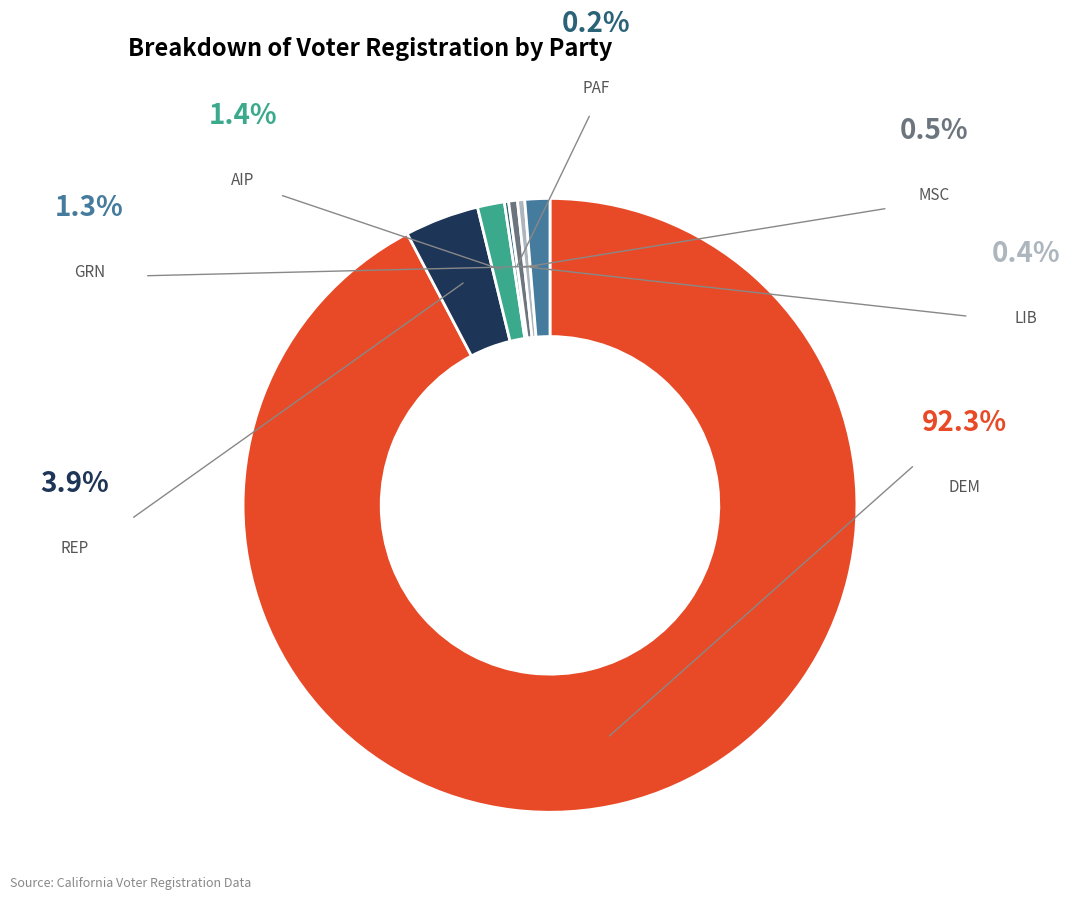

Does any single category account for the majority?

Yes